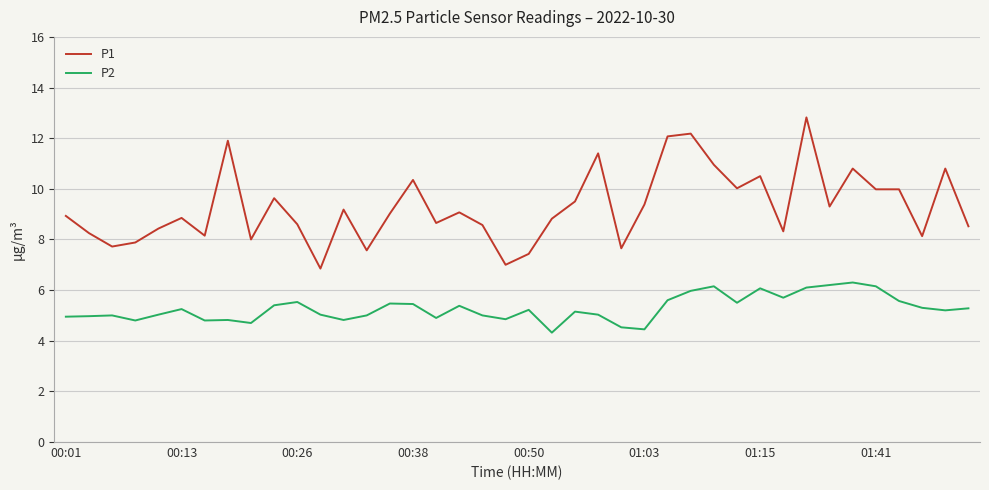

Rank the series by their maximum value, from lowest to highest.

P2, P1